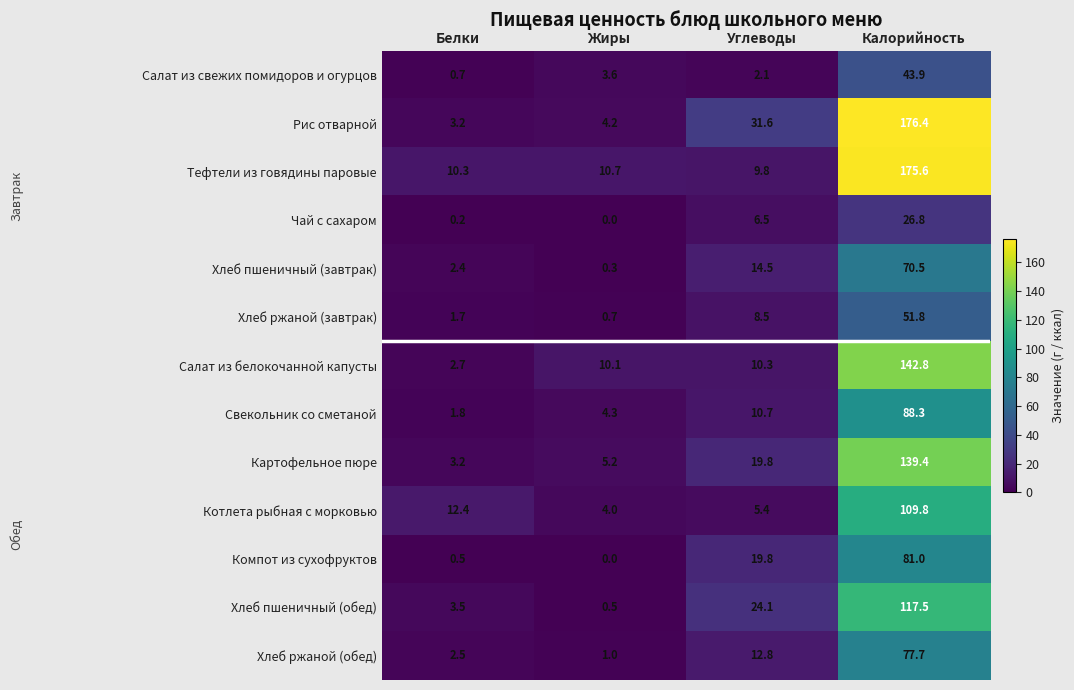

What is the difference between the Салат из белокочанной капусты values at Углеводы and Белки?

7.6